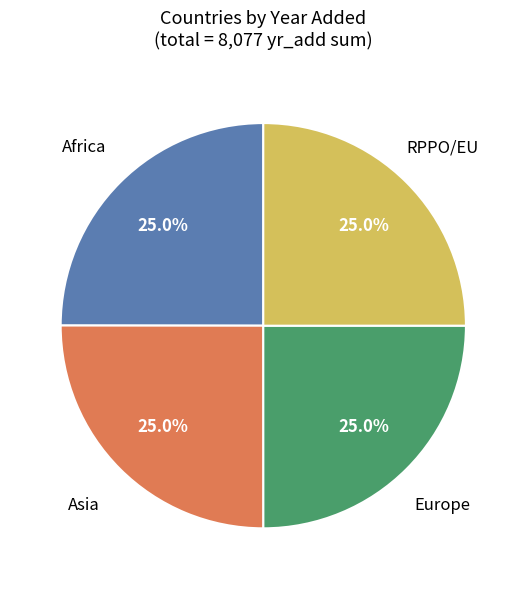

Does any single category account for the majority?

No